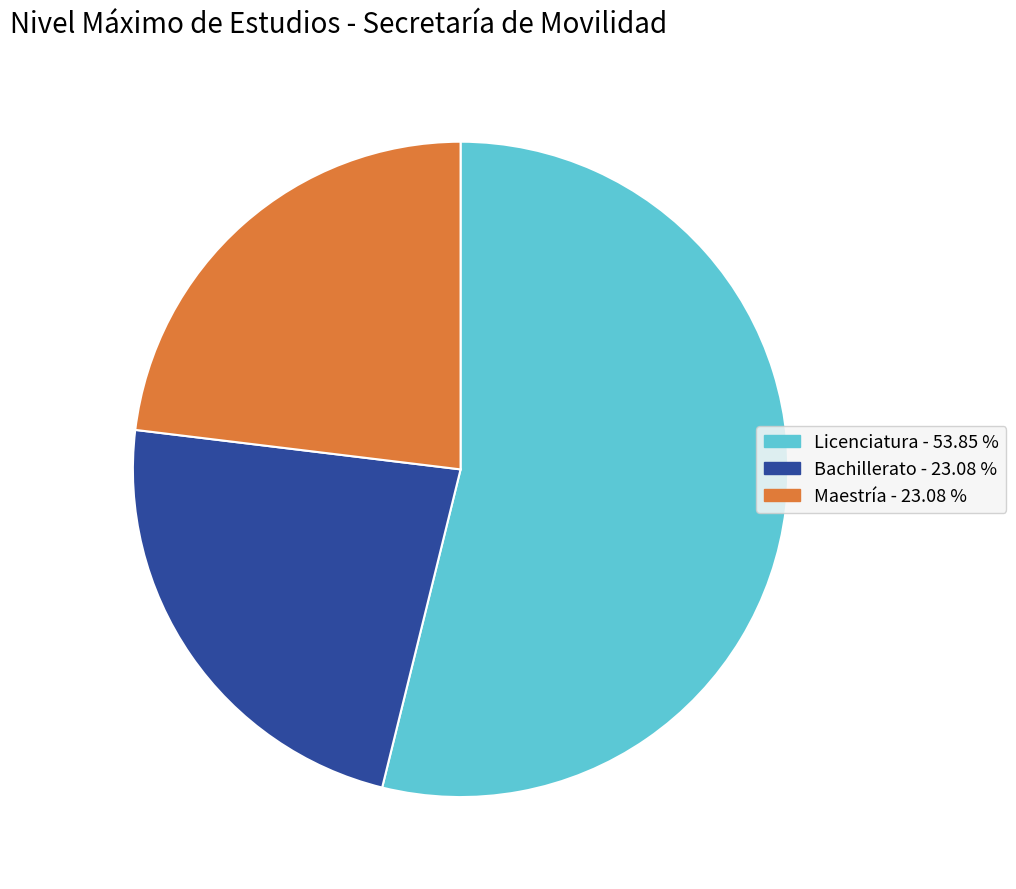

Which has a higher value, Licenciatura or Bachillerato?

Licenciatura